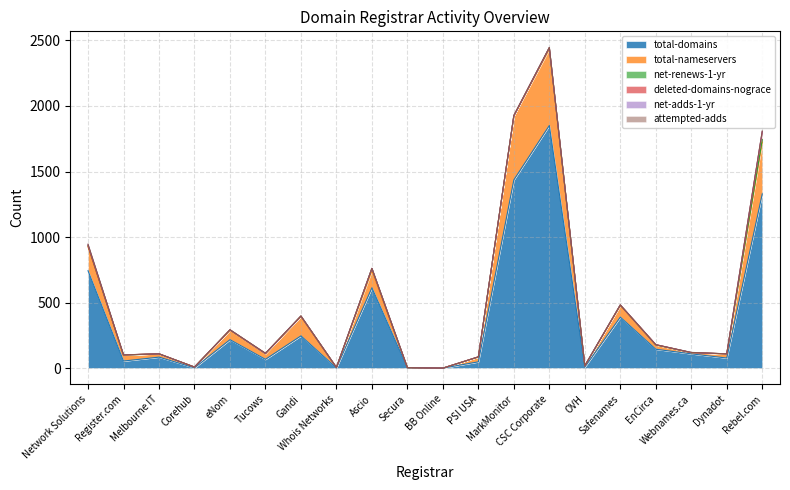

What is the difference between the net-adds-1-yr values at Whois Networks and Webnames.ca?

1